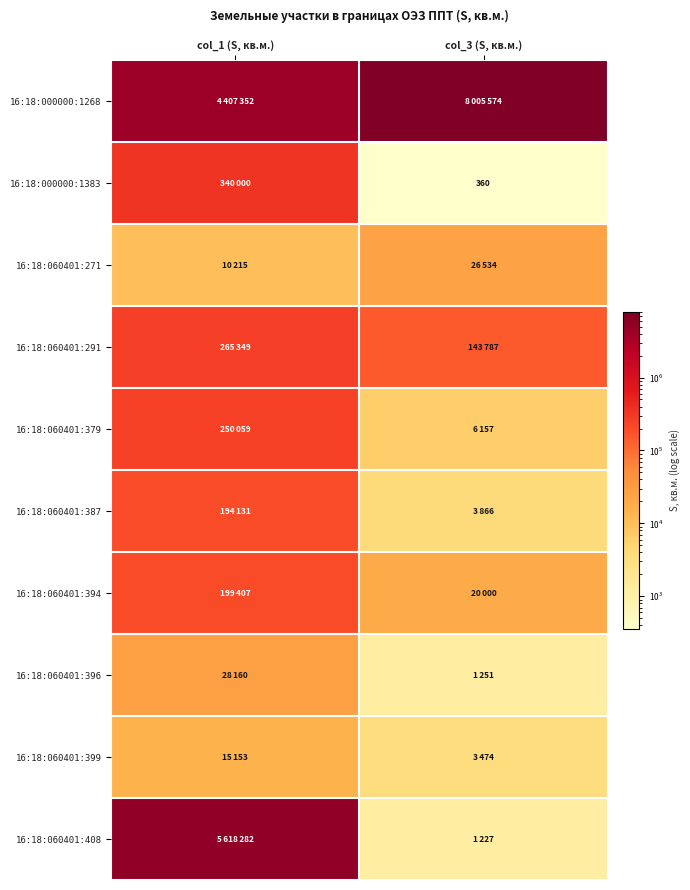

What is the sum of all 16:18:060401:396 values?

29411